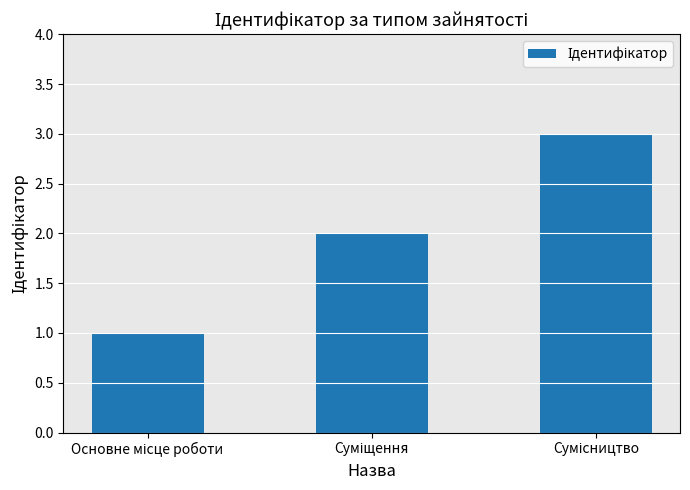

What is the greatest value displayed?

3